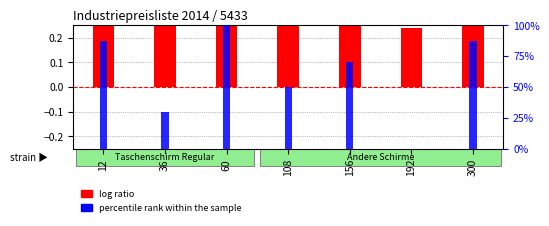

At which label does percentile rank within the sample reach its peak?

60